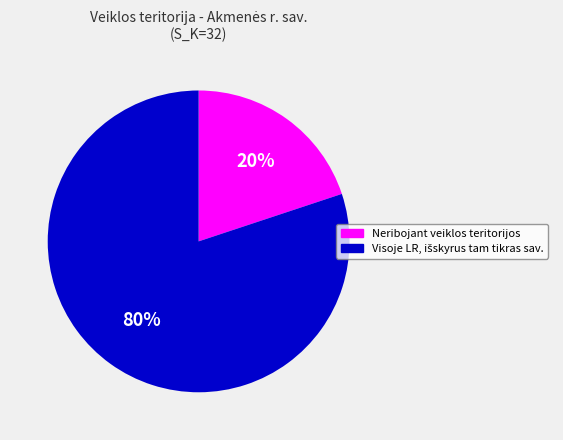

Count the number of slices in the pie.

2